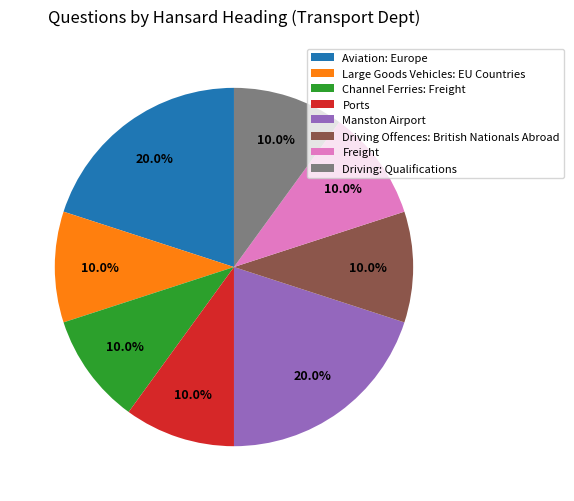

To the nearest percent, what is the difference between the largest and smallest slice percentages?

10%